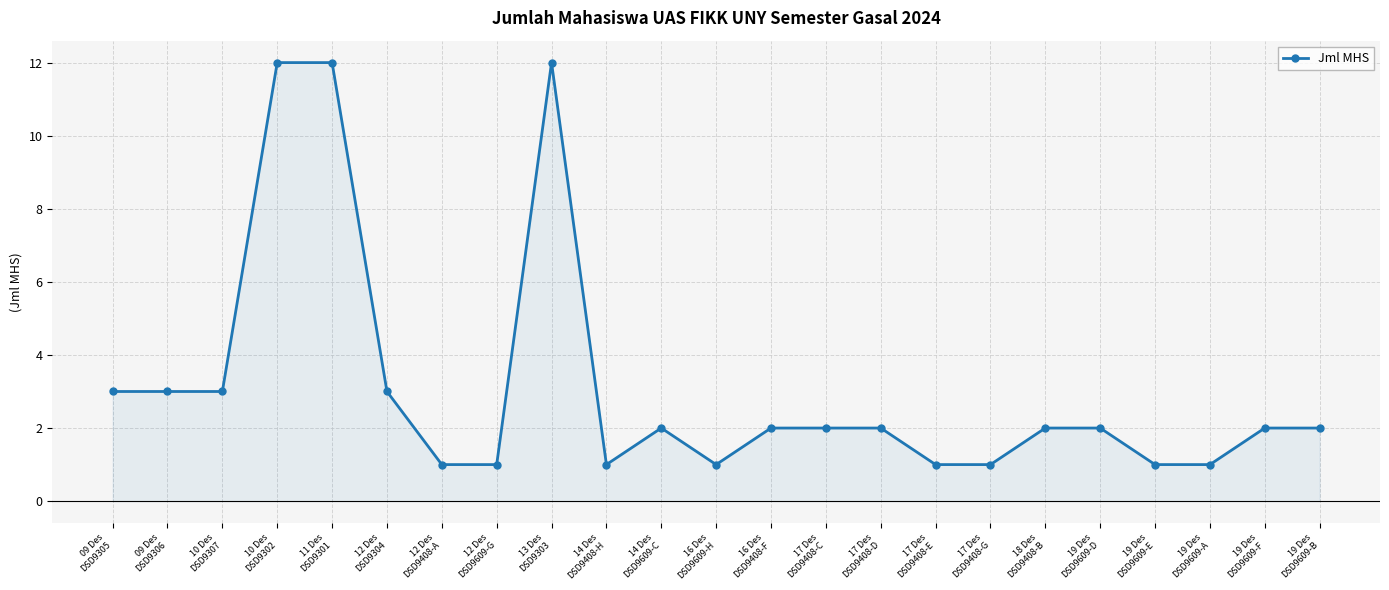

Which has a higher value, 16 Des
DSD9609-H or 19 Des
DSD9609-F?

19 Des
DSD9609-F